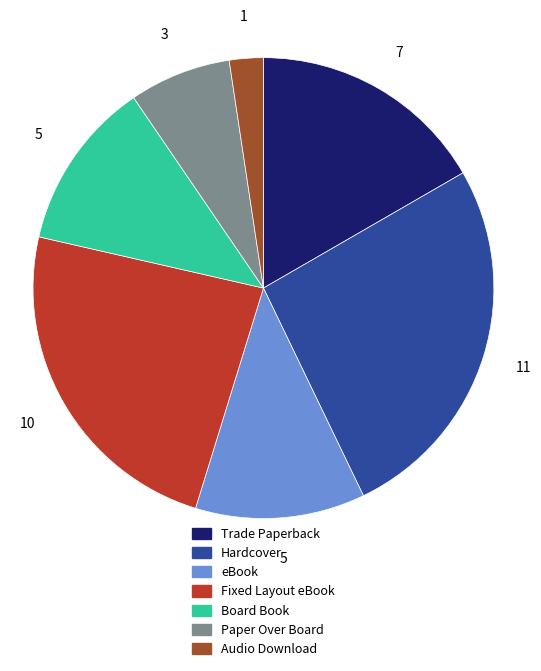

Count the number of slices in the pie.

7